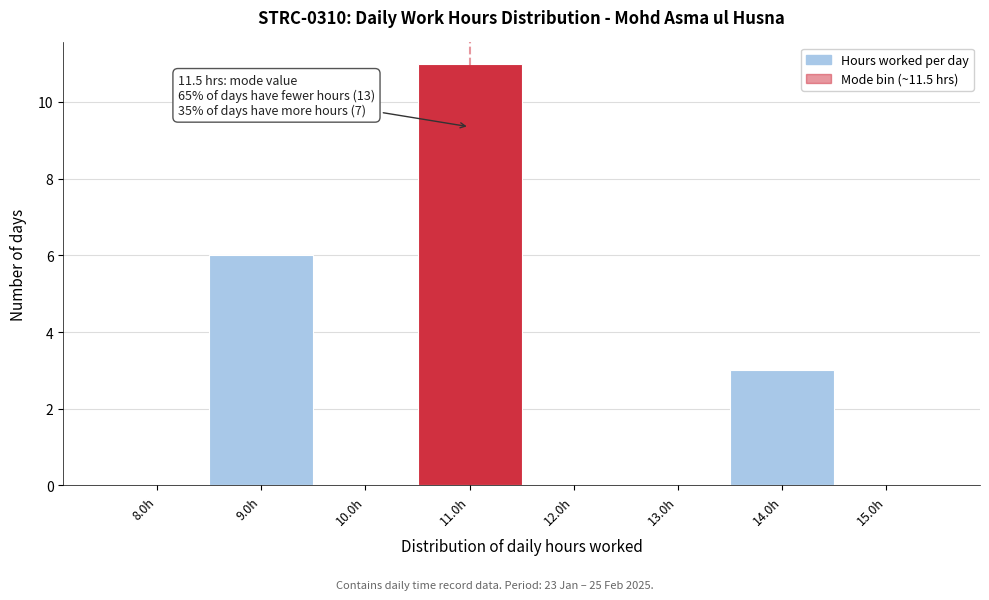

Reading left to right, transcribe all the data shown in this chart.

8.0h=0	9.0h=6	10.0h=0	11.0h=11	12.0h=0	13.0h=0	14.0h=3	15.0h=0